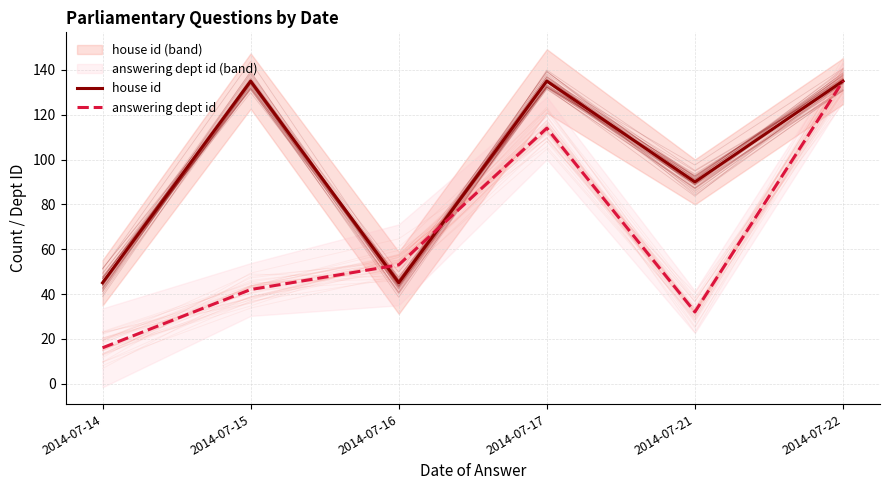

List the series in order of their overall mean, highest first.

house id, answering dept id